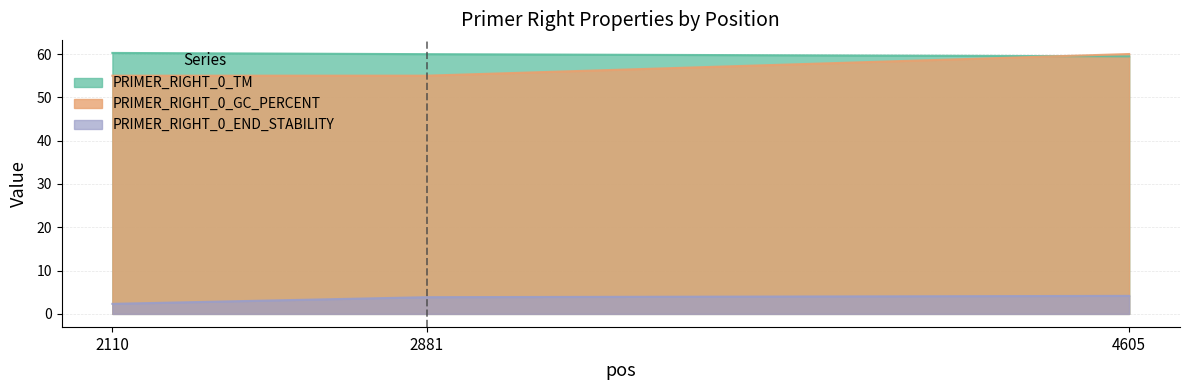

Which series has the largest total across all categories?

PRIMER_RIGHT_0_TM